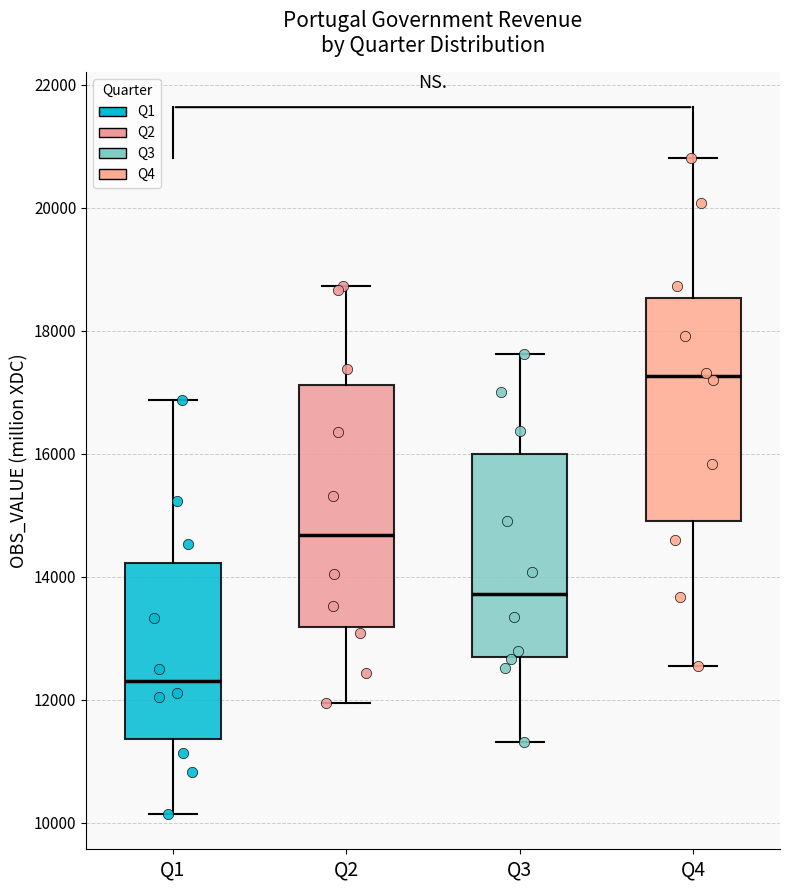

Which box's median line is the lowest?

Q1